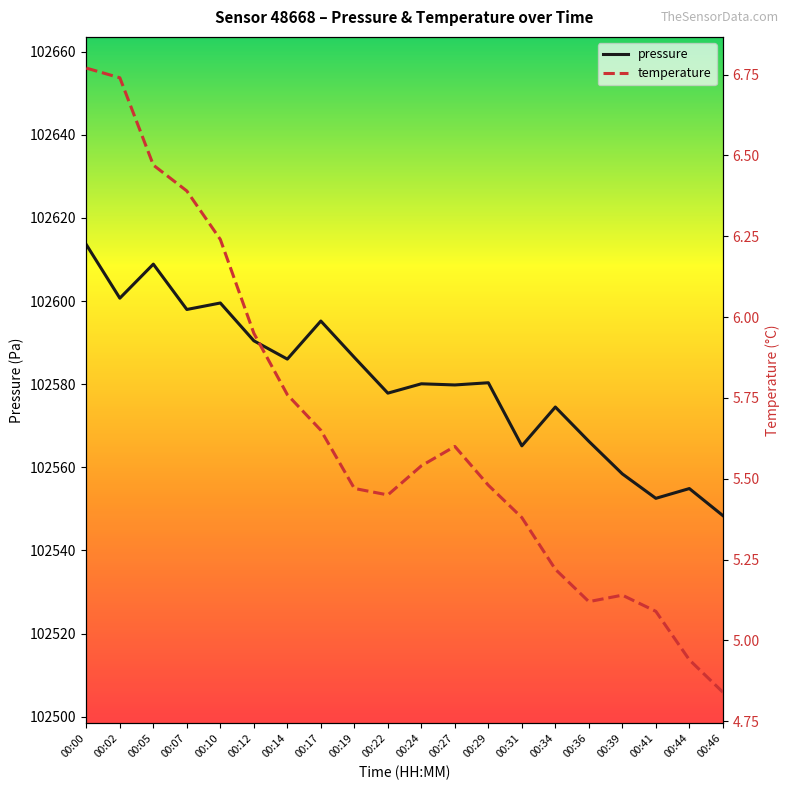

At how many categories does at least one series exceed 52137?

20